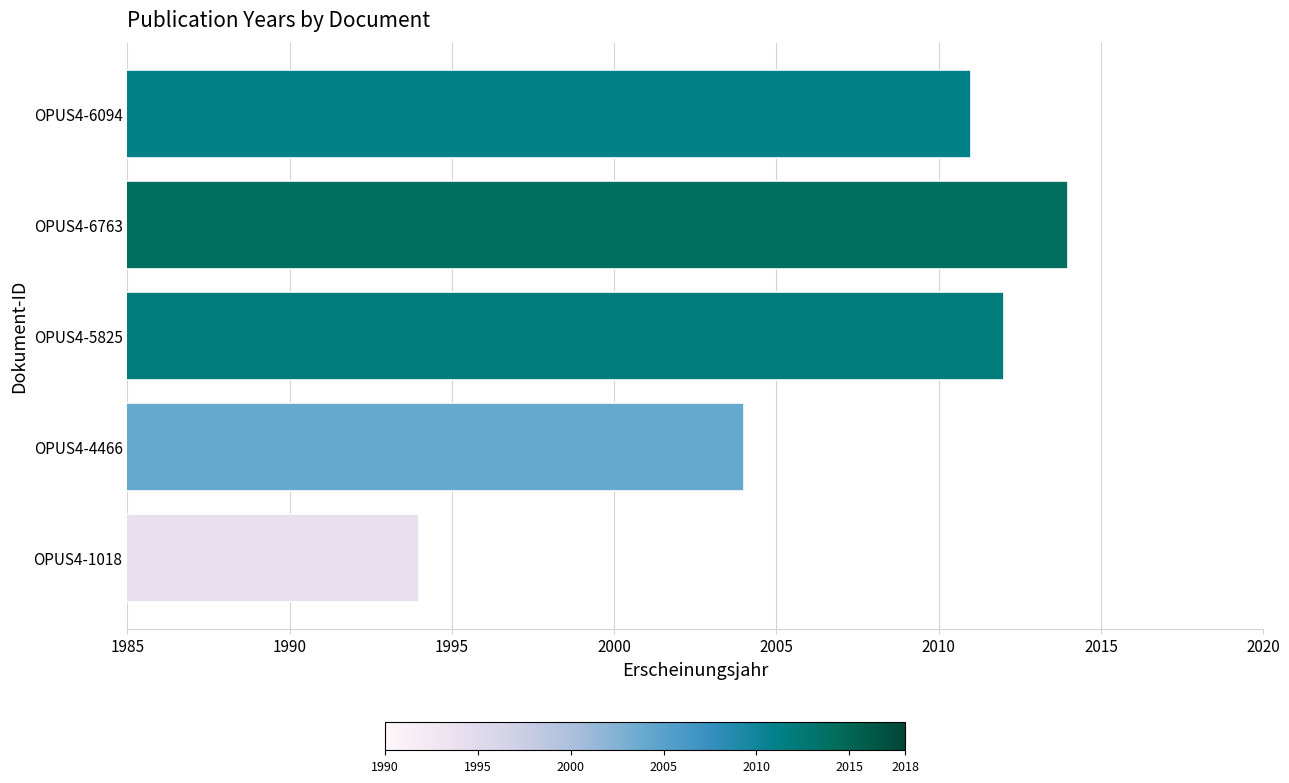

How many series are shown in this chart?

1